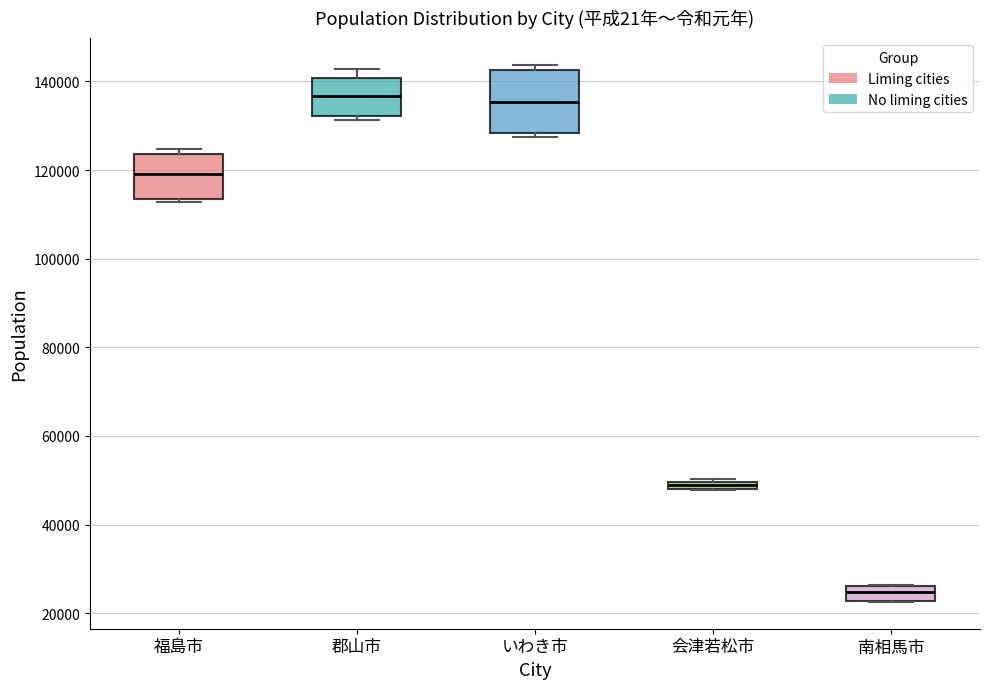

Comparing the boxes themselves (not the whiskers), which one is the tallest?

いわき市